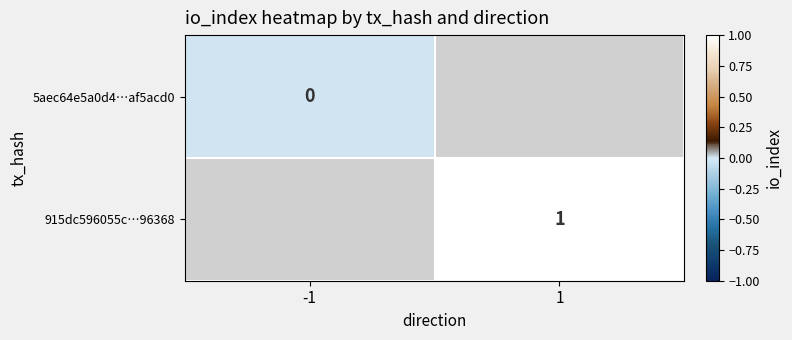

Which category has the highest value across all series?

1